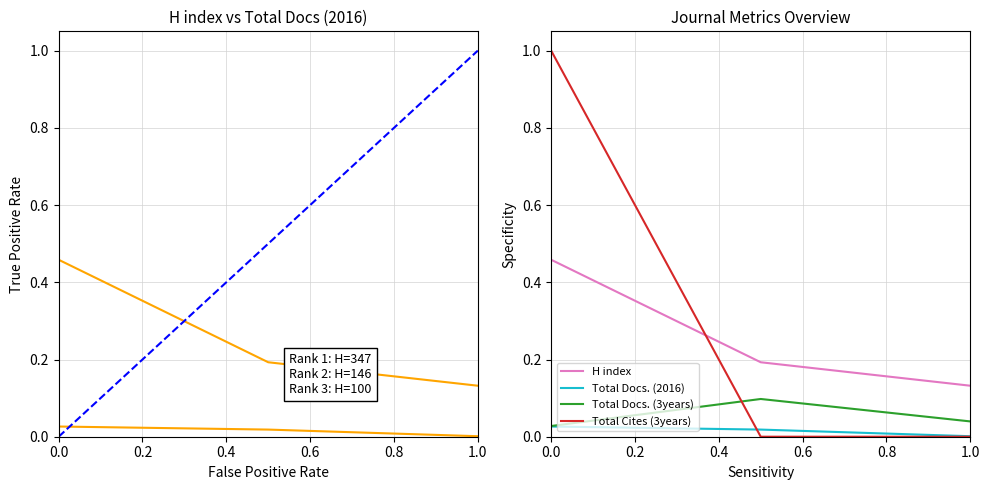

The value of Total Docs. (2016) at 0.2 is 0.0. True or false?

False